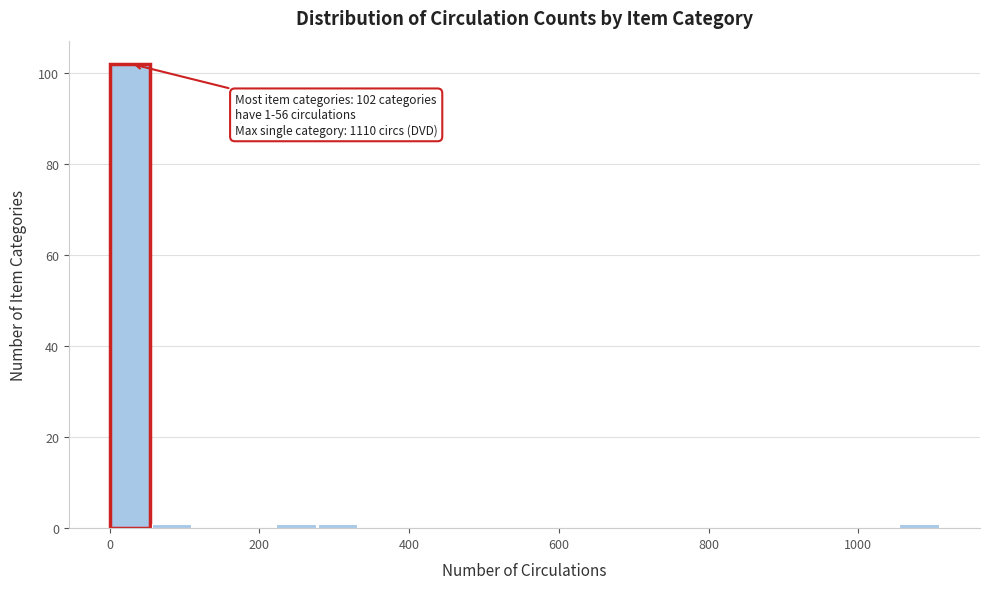

Read against the x-axis, roughly where is the centre of the tallest bar?

20